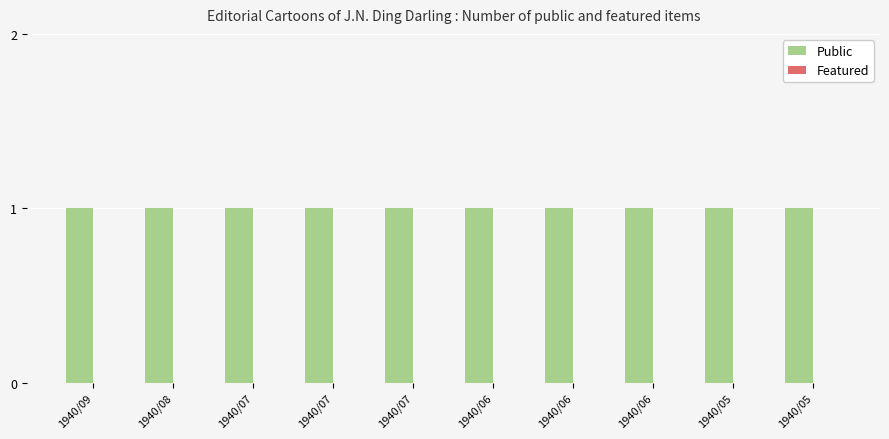

Reading left to right, what are all the values shown in this chart?

Public: 1940/09=1	1940/08=1	1940/07=1	1940/07=1	1940/07=1	1940/06=1	1940/06=1	1940/06=1	1940/05=1	1940/05=1
Featured: 1940/09=0	1940/08=0	1940/07=0	1940/07=0	1940/07=0	1940/06=0	1940/06=0	1940/06=0	1940/05=0	1940/05=0